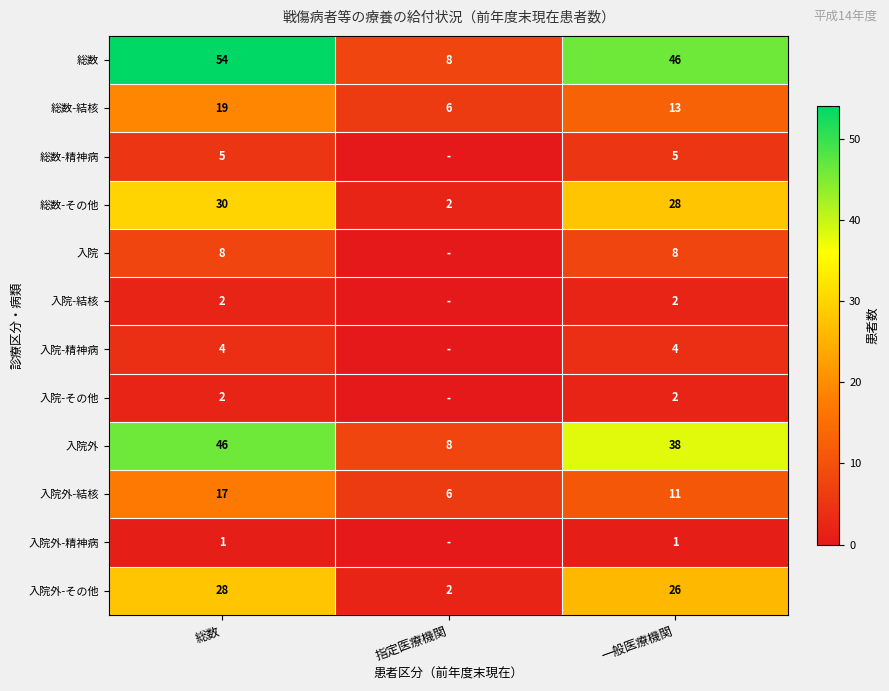

At which category is the sum across all series the highest?

総数